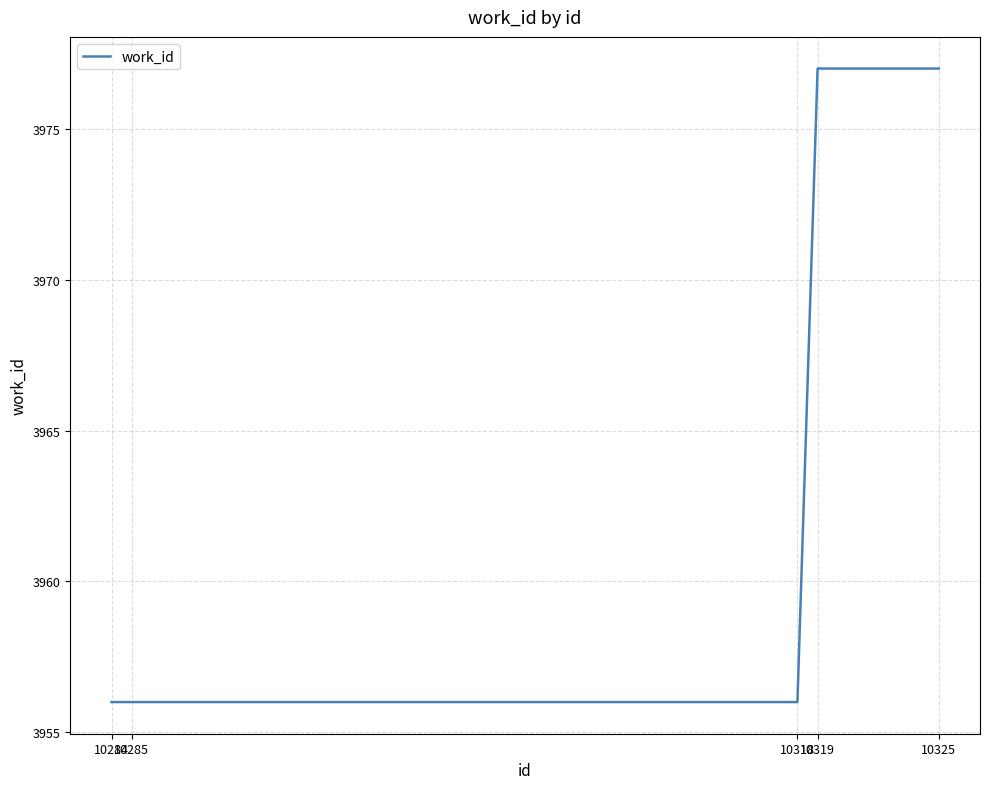

What is the smallest value displayed?

3956